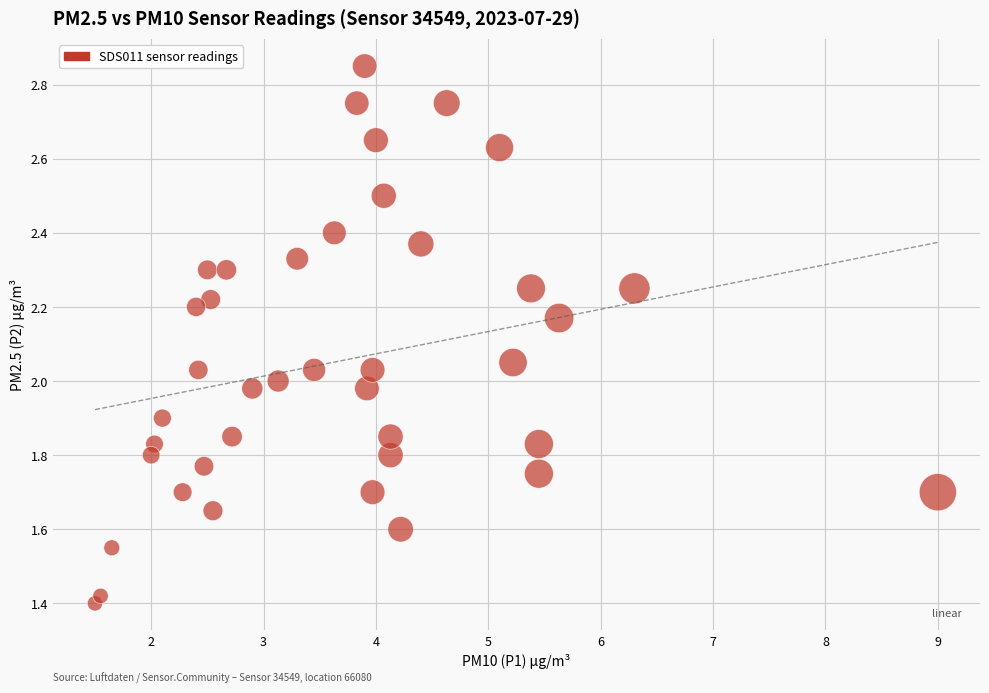

What is the range of X values (max minus min)?

7.5